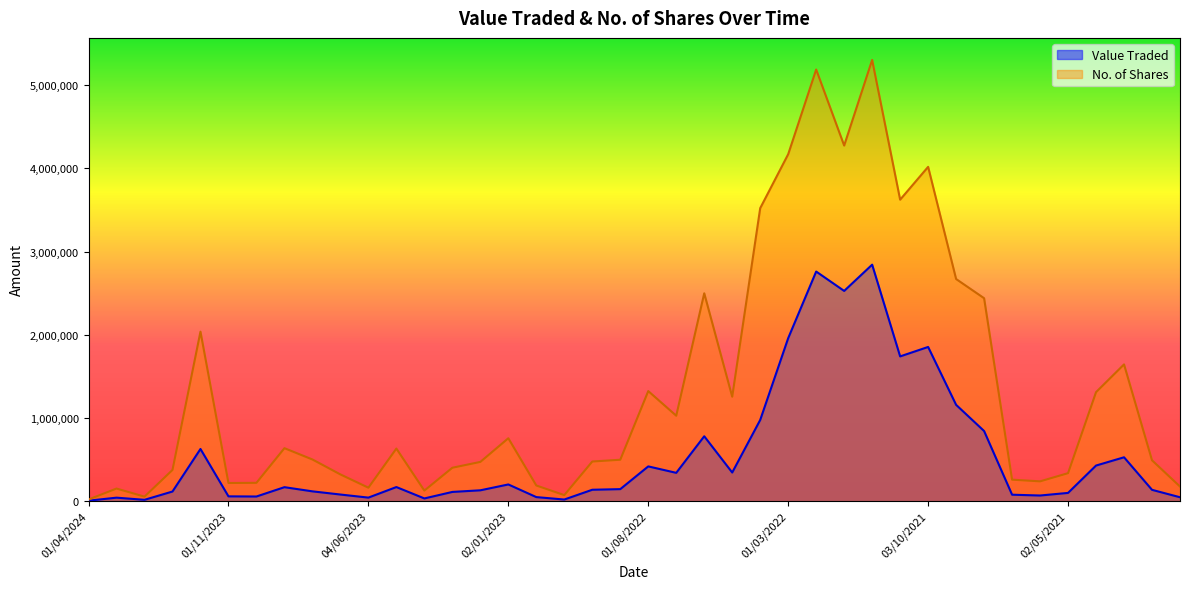

Which series has the largest total across all categories?

No. of Shares